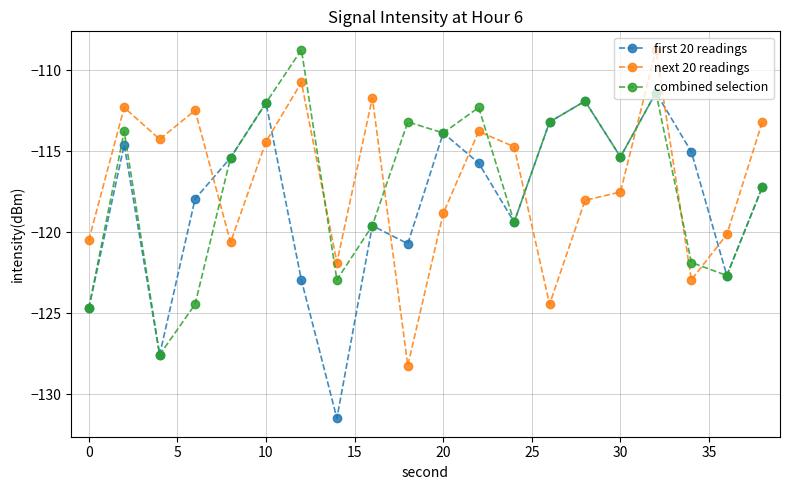

How many data points in next 20 readings are less than -114?

13